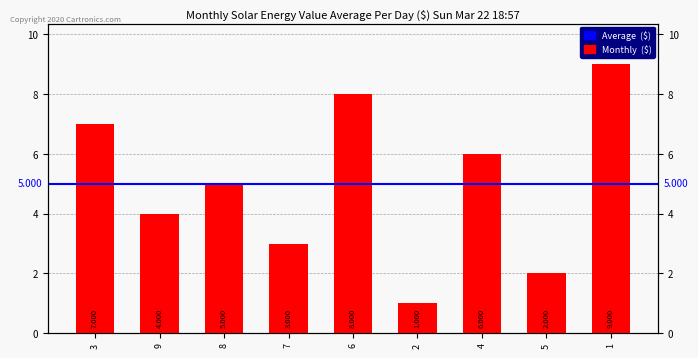

The value at 4 is 4. True or false?

False